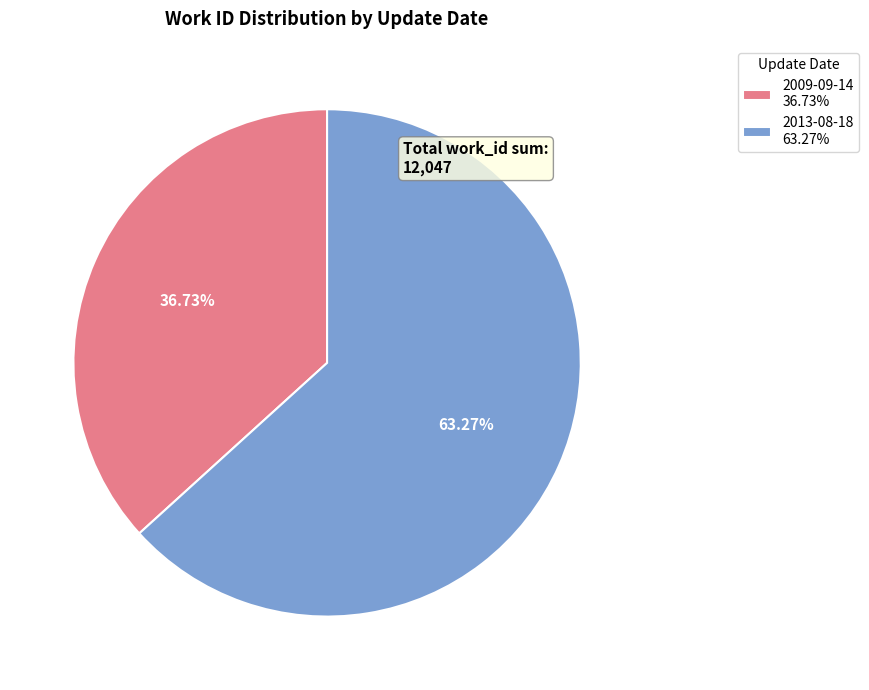

Between 2013-08-18 and 2009-09-14, which is larger?

2013-08-18